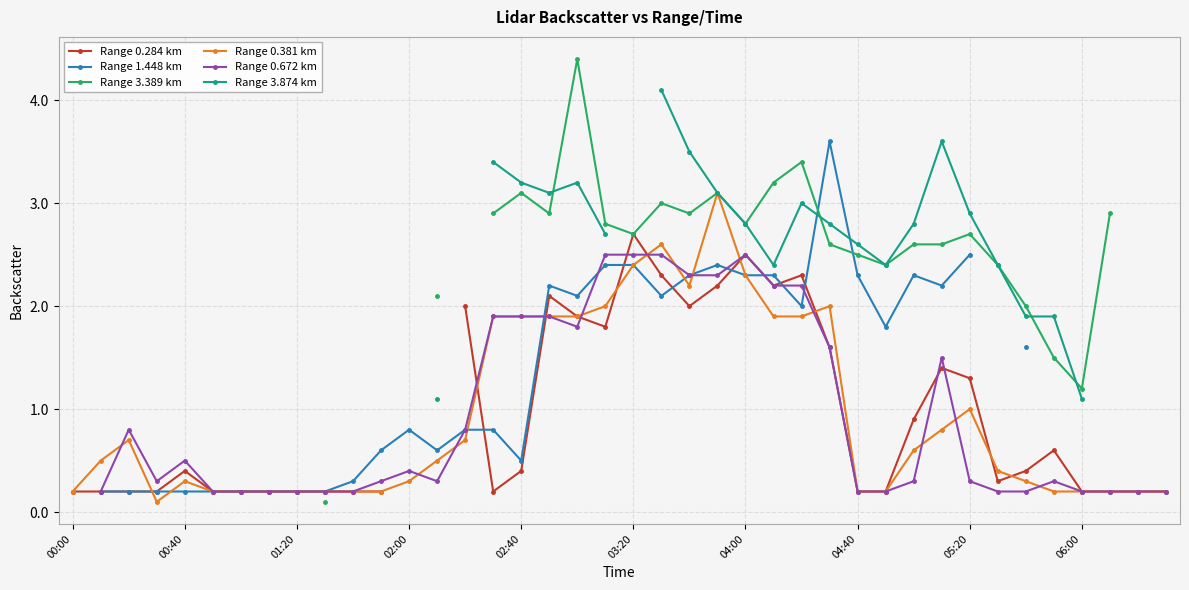

In Range 0.672 km, how many points are higher than both neighbors (excluding endpoints)?

6